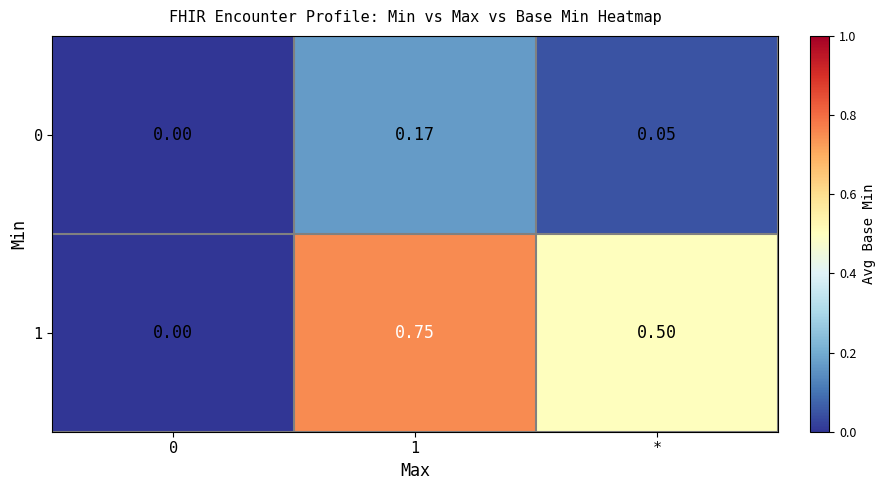

Count the number of categories in the chart.

3